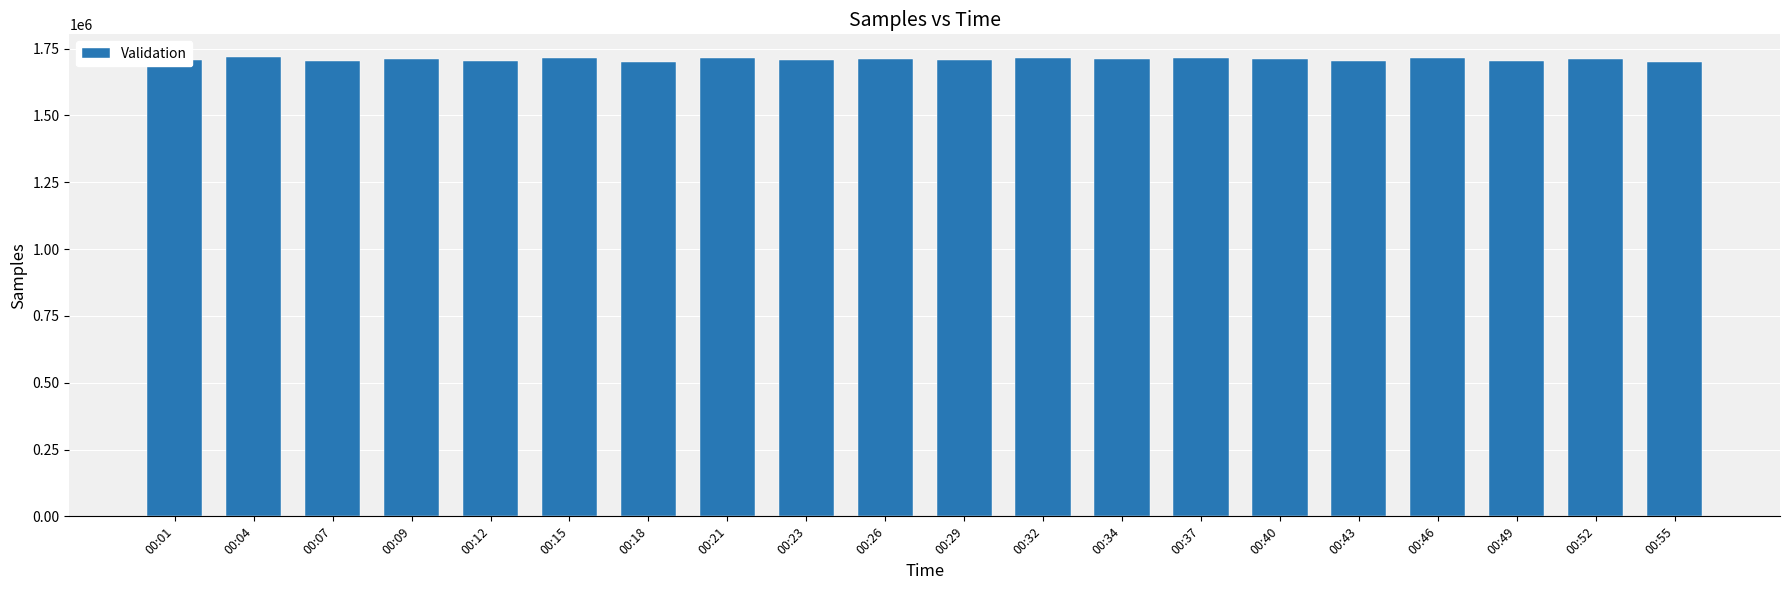

True or false: the data shows 1705664 at 00:43.

True